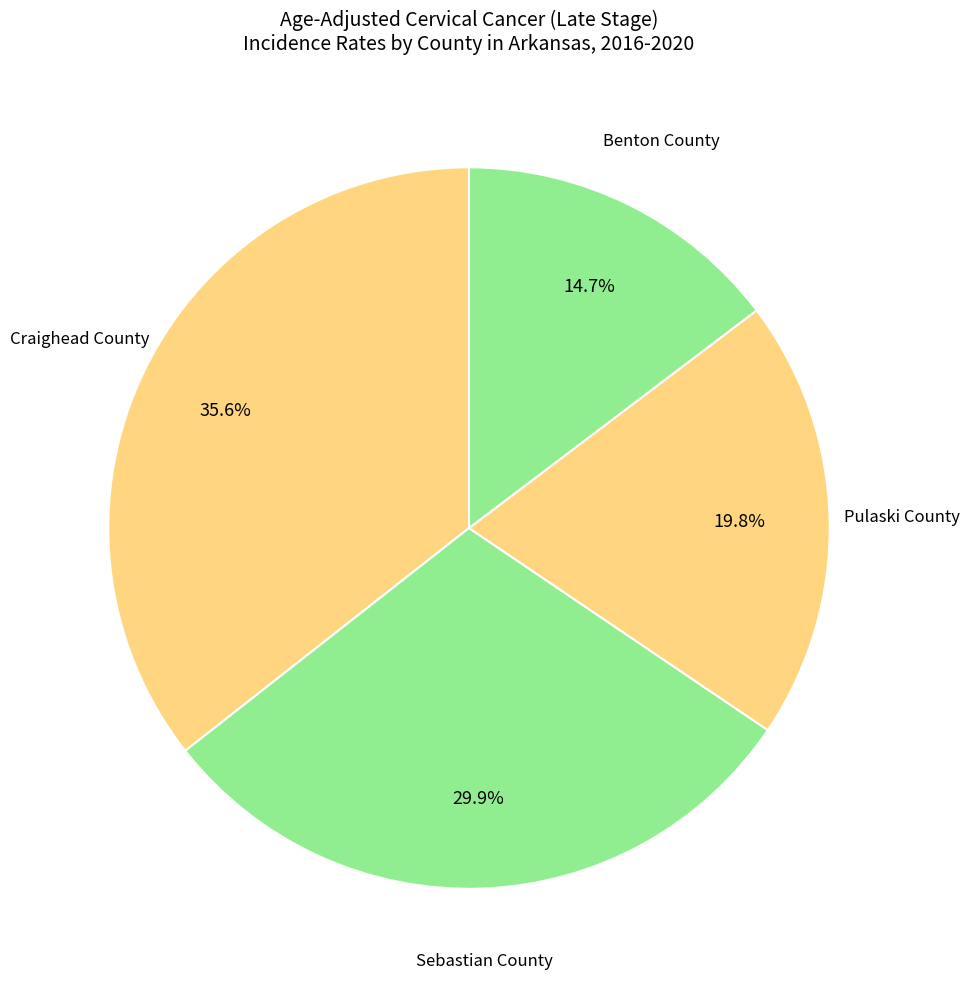

The Pulaski County slice represents 7% of the pie. True or false?

False